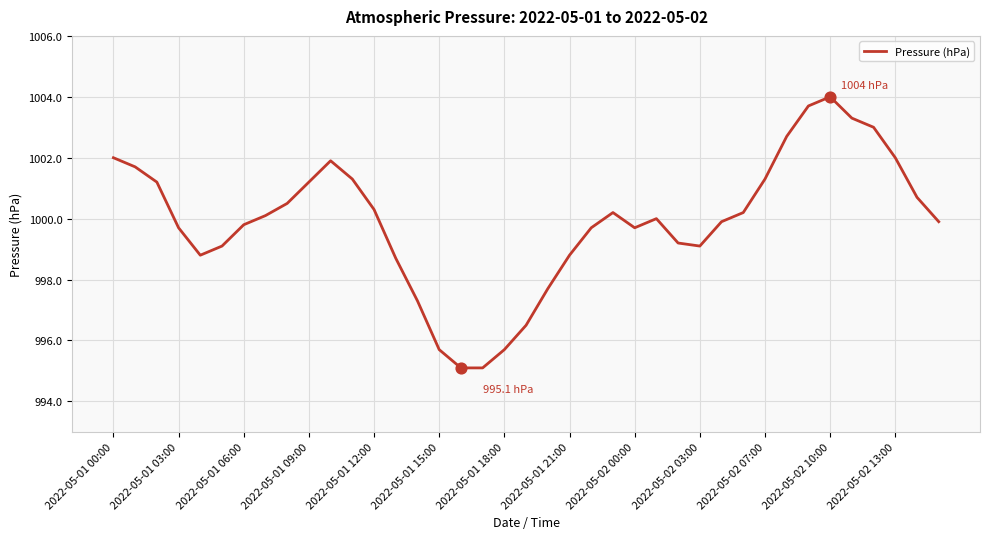

What is the greatest value displayed?

1004.0